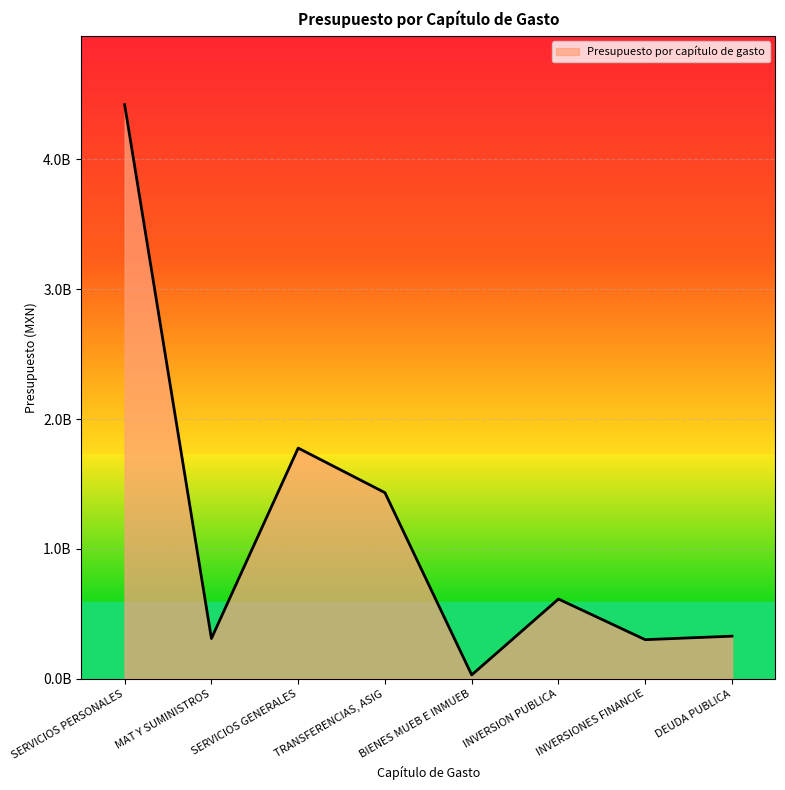

Does the chart have visible grid lines?

Yes